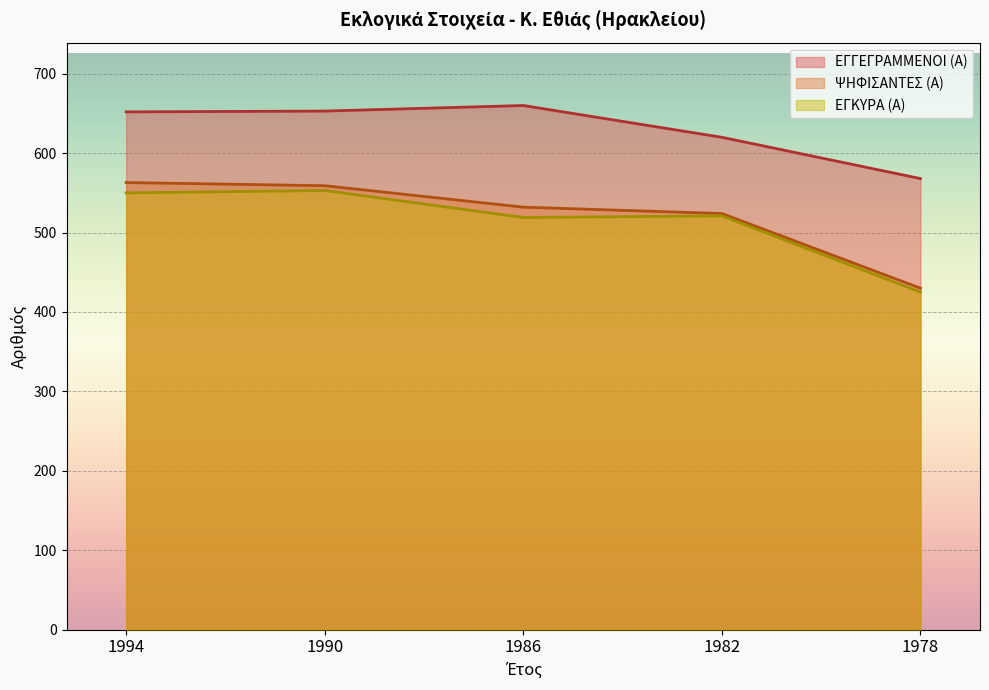

Which category has the highest value across all series?

1986